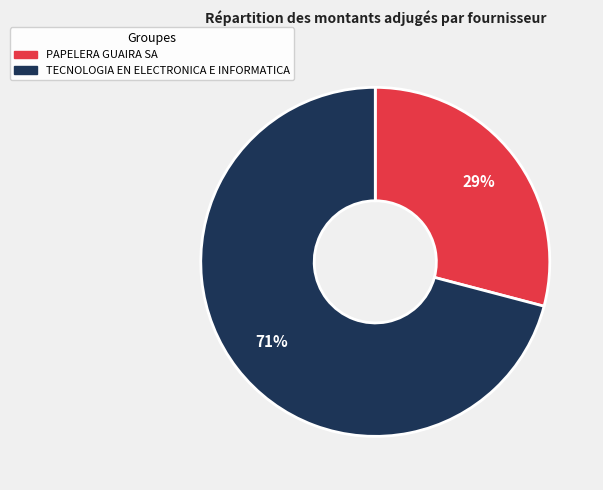

Which has a higher value, PAPELERA GUAIRA SA or TECNOLOGIA EN ELECTRONICA E INFORMATICA?

TECNOLOGIA EN ELECTRONICA E INFORMATICA